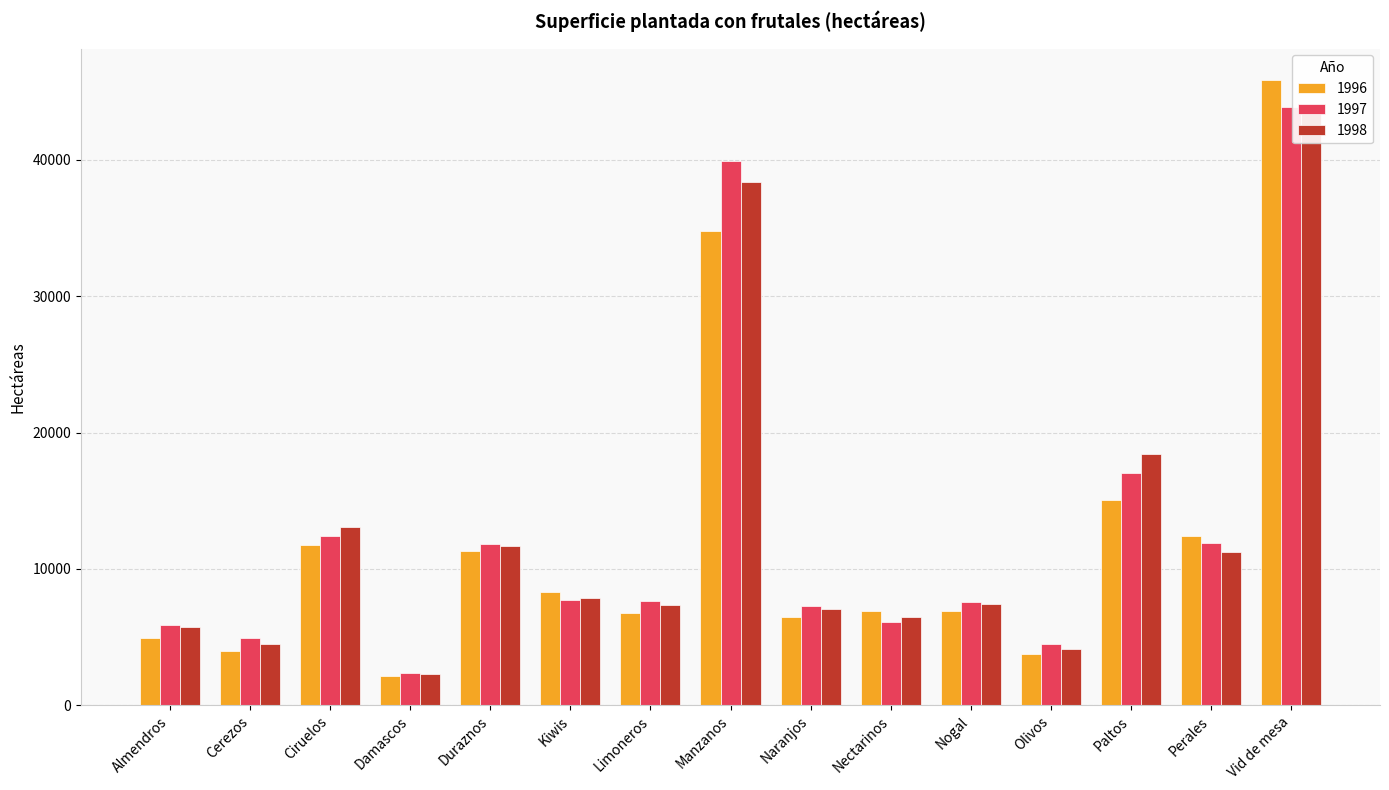

Which series has the largest total across all categories?

1997